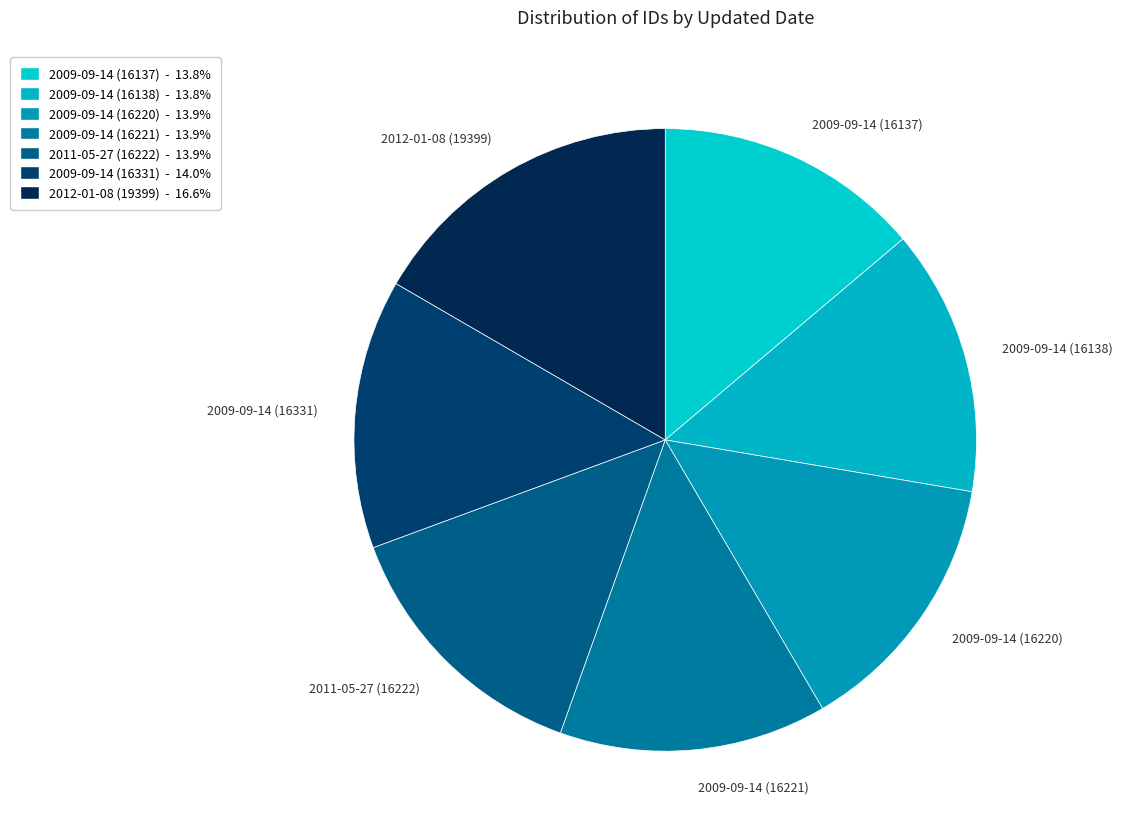

Does 2009-09-14 (16138) represent more than half of the total?

No